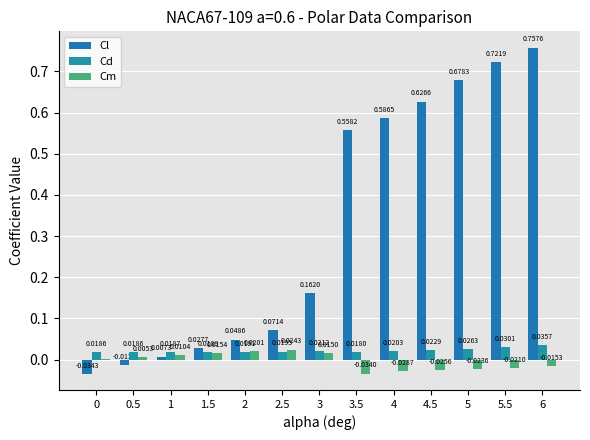

Reading left to right, transcribe all the data shown in this chart.

Cl: -0.0	-0.0	0.0	0.0	0.0	0.1	0.2	0.6	0.6	0.6	0.7	0.7	0.8
Cd: 0.0	0.0	0.0	0.0	0.0	0.0	0.0	0.0	0.0	0.0	0.0	0.0	0.0
Cm: 0.0	0.0	0.0	0.0	0.0	0.0	0.0	-0.0	-0.0	-0.0	-0.0	-0.0	-0.0